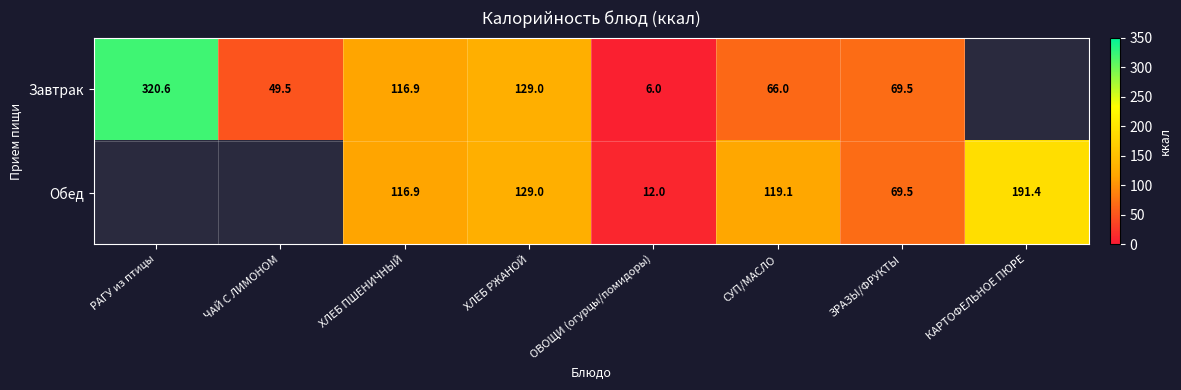

Is it true that Завтрак equals 320.6 at РАГУ из птицы?

True